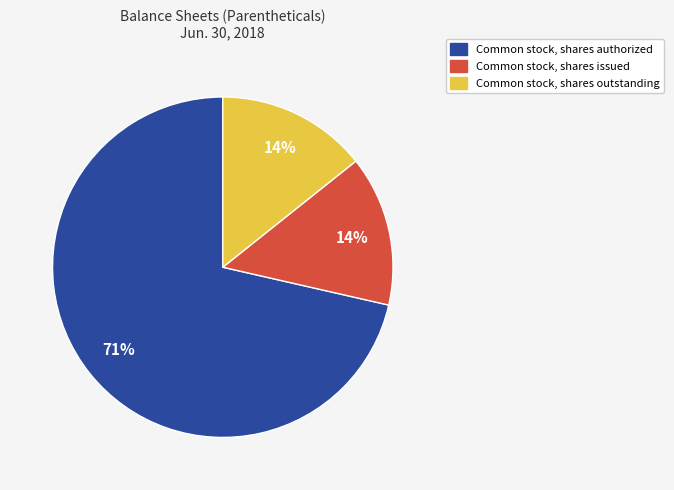

How many segments does this pie chart have?

3